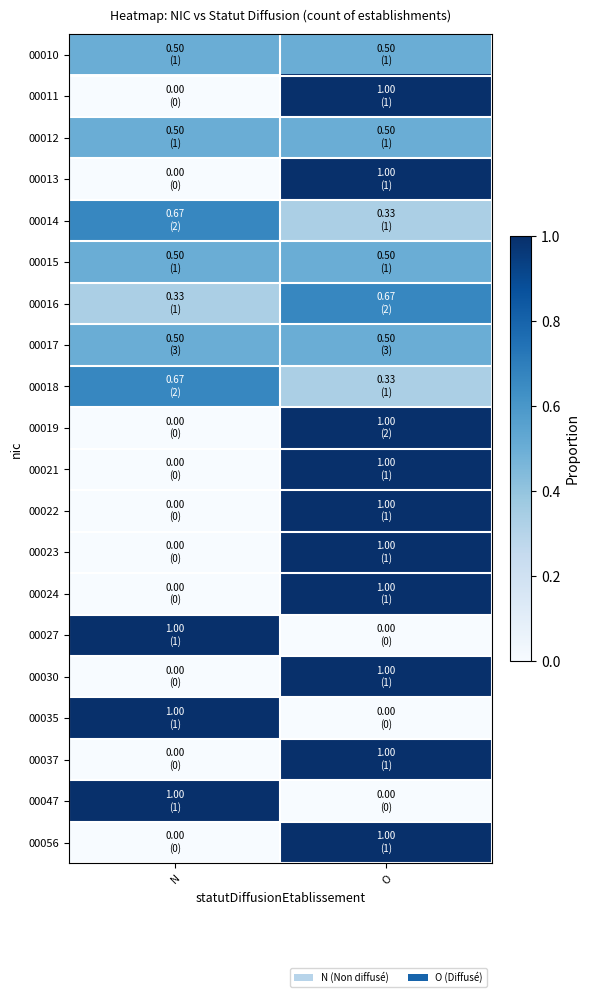

At N, list the series in order from largest to smallest.

00027, 00035, 00047, 00014, 00018, 00010, 00012, 00015, 00017, 00016, 00011, 00013, 00019, 00021, 00022, 00023, 00024, 00030, 00037, 00056